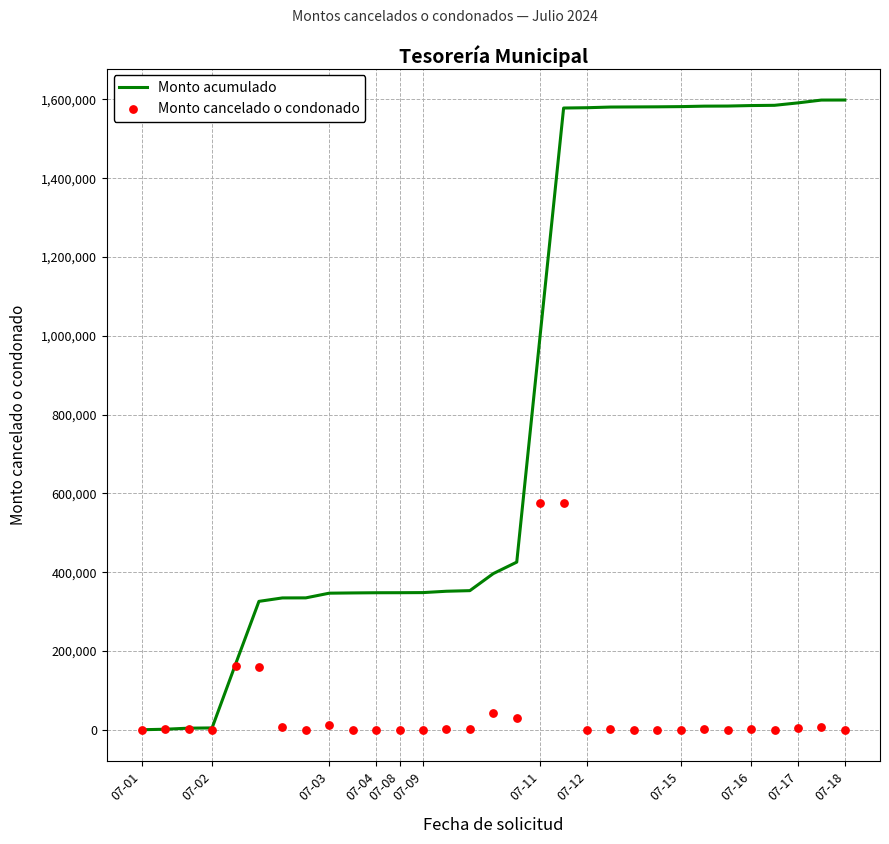

Which series reaches the maximum Y coordinate?

Monto acumulado